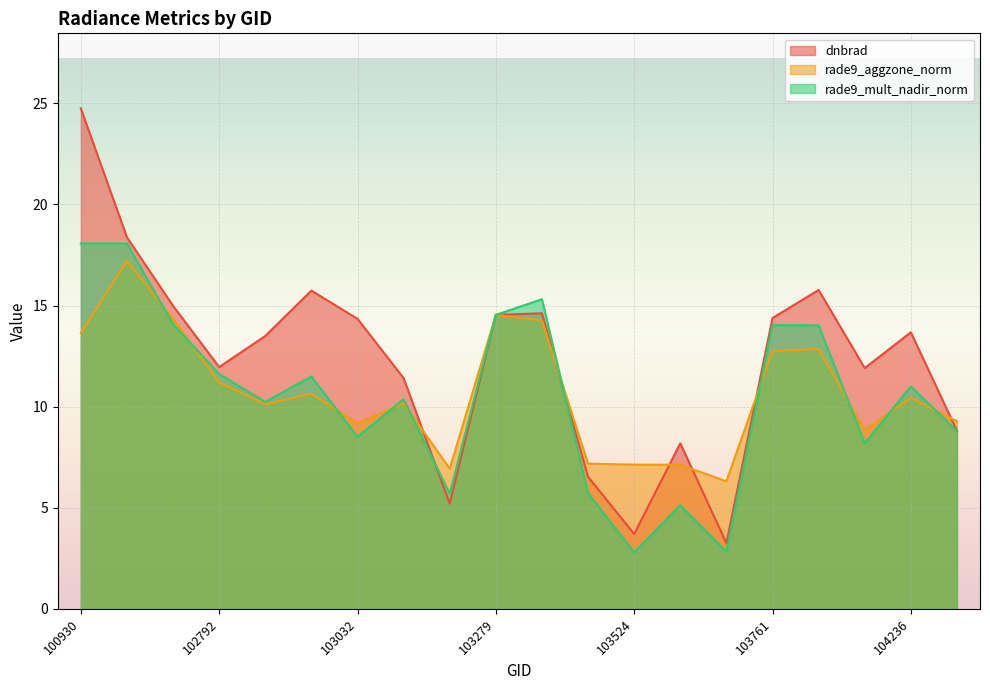

Reading left to right, list all the values displayed in this chart.

dnbrad: 24.8	18.4	15.0	12.0	13.5	15.7	14.3	11.4	5.2	14.5	14.6	6.5	3.7	8.2	3.2	14.4	15.8	11.9	13.7	8.8
rade9_aggzone_norm: 13.6	17.2	14.4	11.2	10.1	10.6	9.2	10.2	6.9	14.5	14.3	7.2	7.1	7.1	6.3	12.8	12.9	8.8	10.4	9.3
rade9_mult_nadir_norm: 18.1	18.1	14.1	11.6	10.2	11.5	8.5	10.4	5.7	14.5	15.3	5.7	2.8	5.1	2.8	14.0	14.0	8.2	11.0	8.8